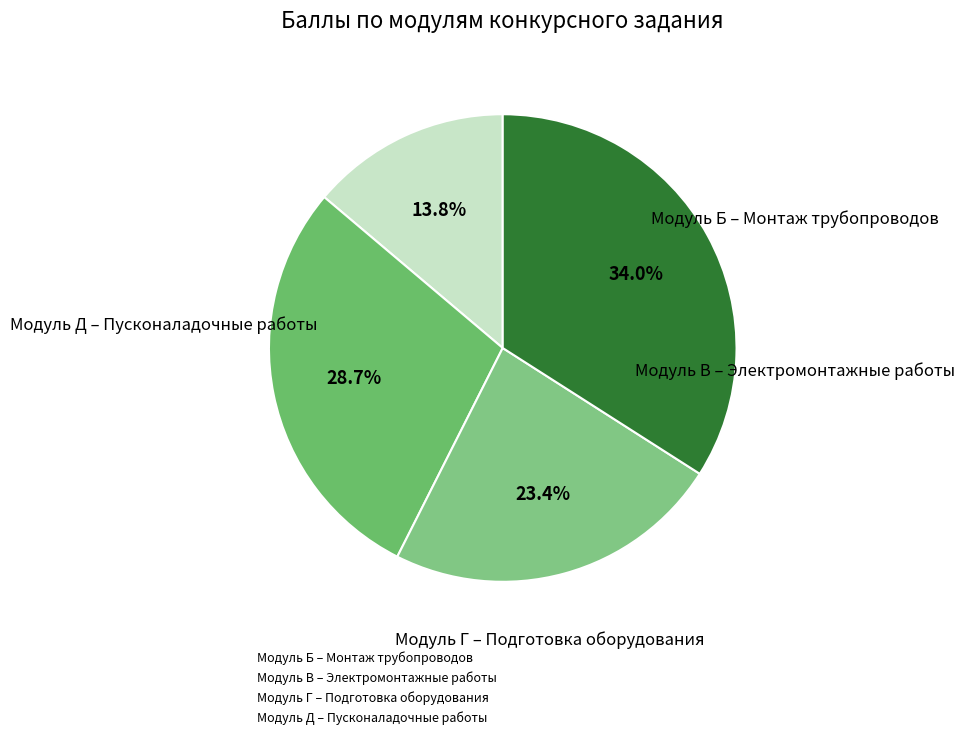

To the nearest percent, what percentage of the pie is Модуль Д – Пусконаладочные работы?

34%